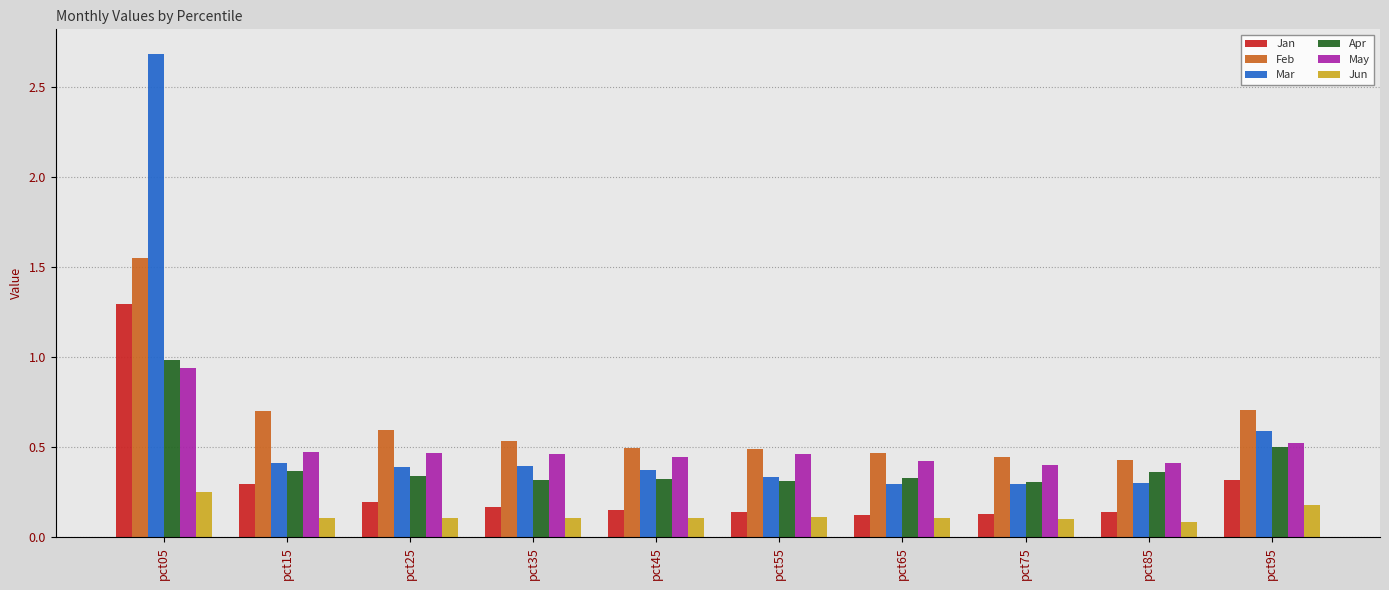

At which category is the sum across all series the highest?

pct05